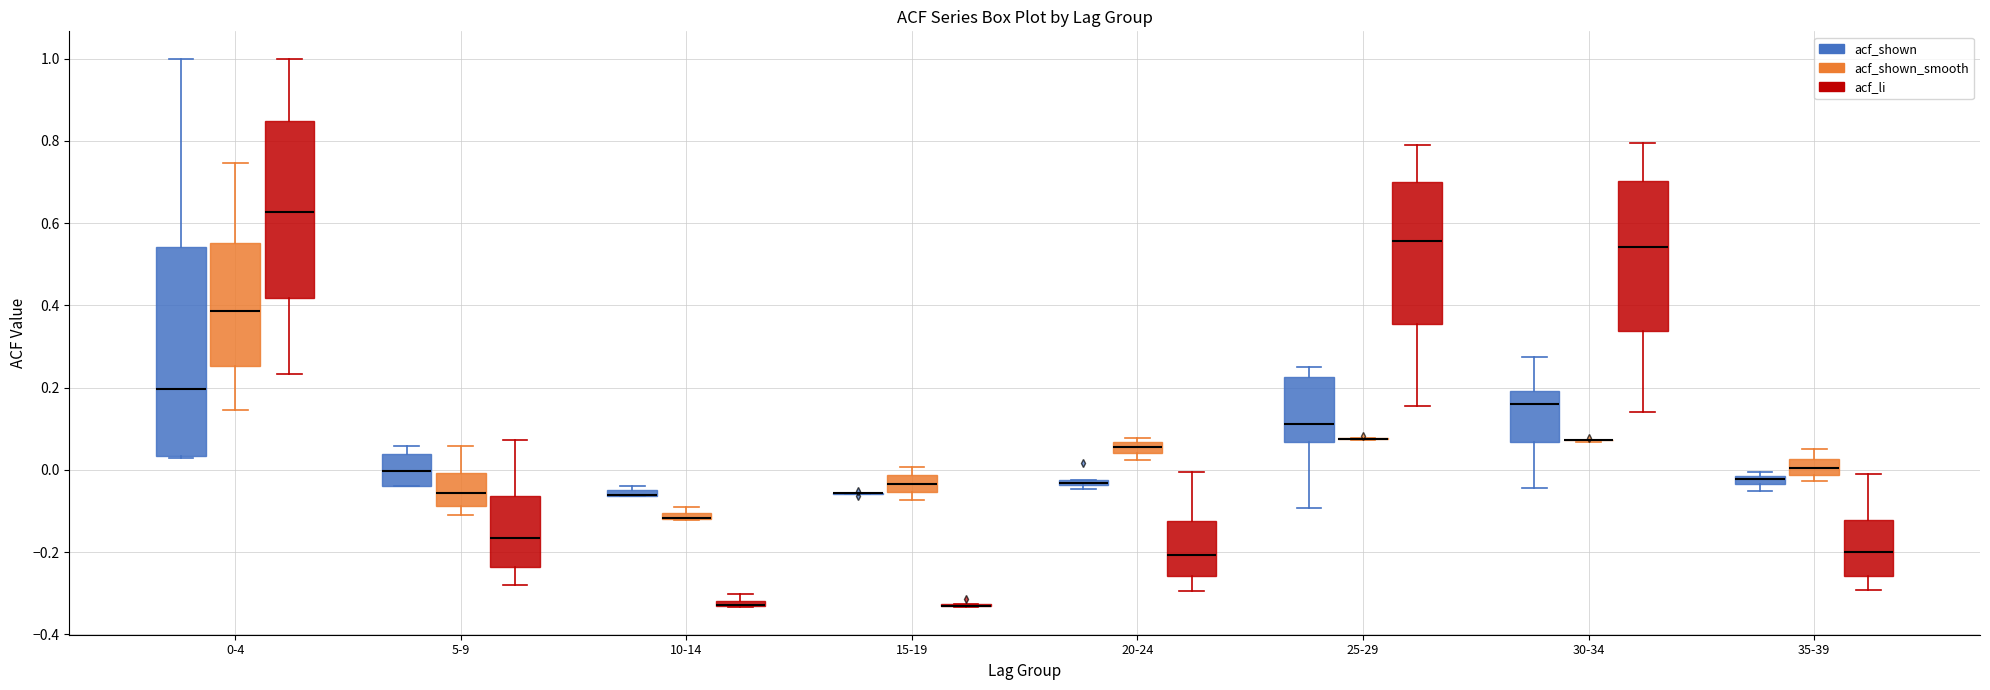

Which box is the tallest, from its lower edge to its upper edge?

0-4 (acf_shown)